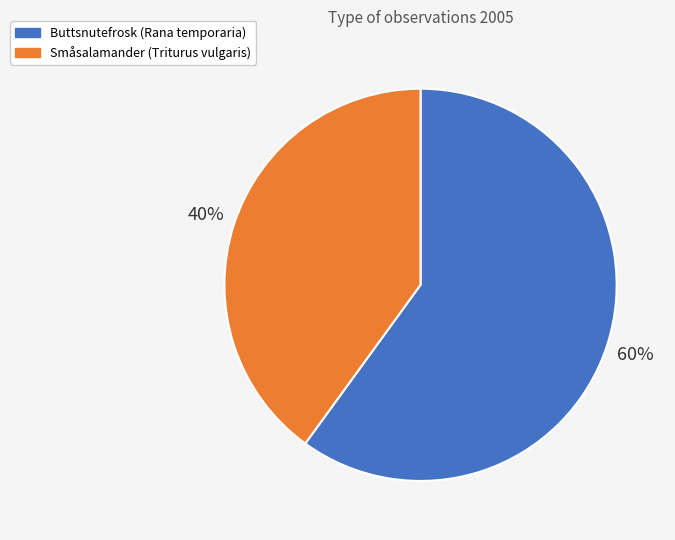

Is the sum of Buttsnutefrosk and Småsalamander greater than half?

Yes